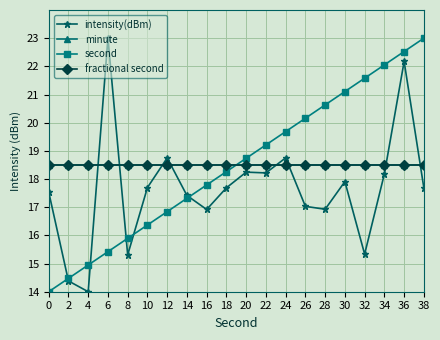

What is the value of the intensity(dBm) point at the 4th from the left?

23.0